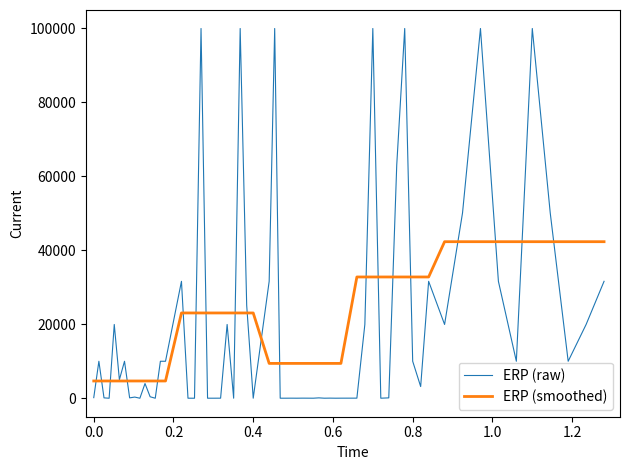

What is the maximum value shown in the chart?

100000.0